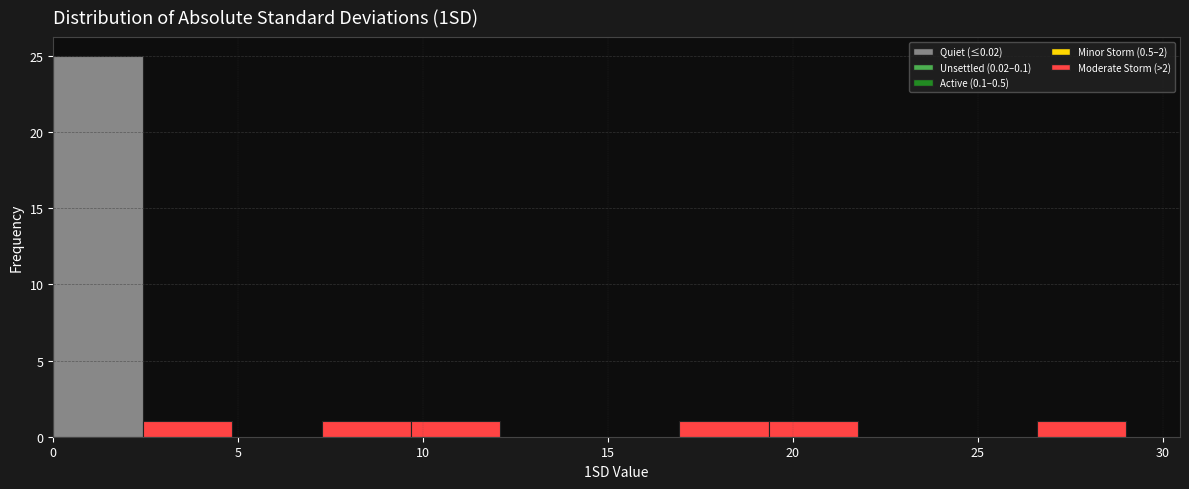

What is the height of the bar covering 7.5 to 9.5 on the x-axis? Neither the bar edges nor the heights are printed on the chart, so give them approximately, as read against the axes.

1